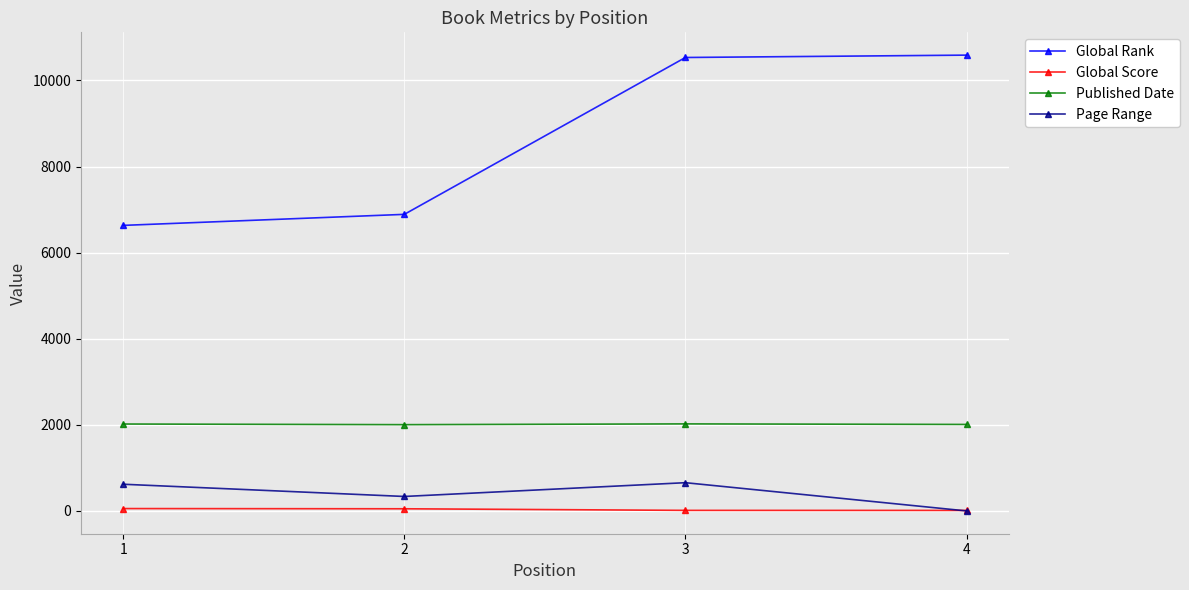

Rank the series by their maximum value, from highest to lowest.

Global Rank, Published Date, Page Range, Global Score